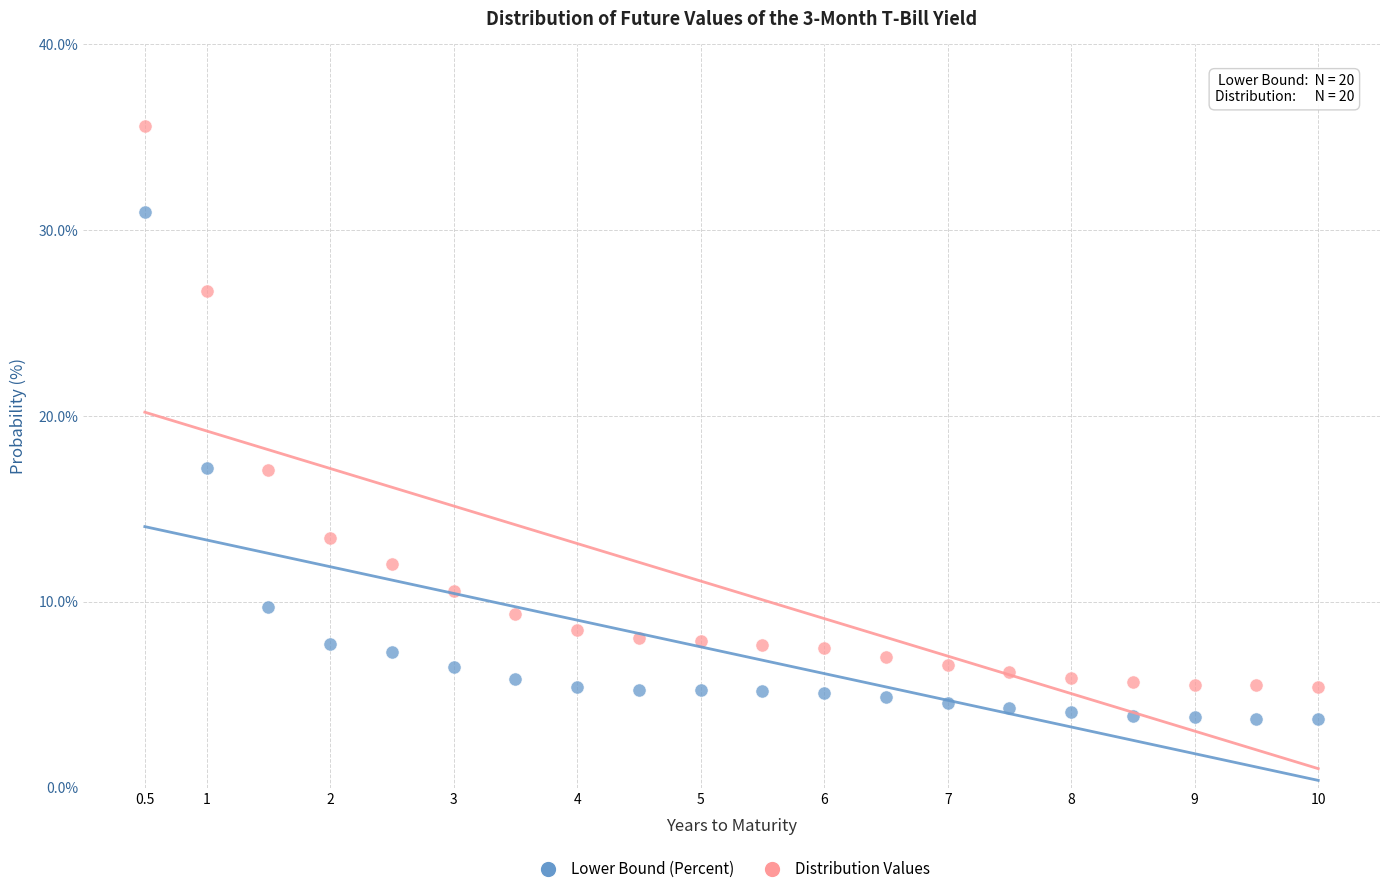

Across all data points, what is the range of X values (max minus min)?

9.5